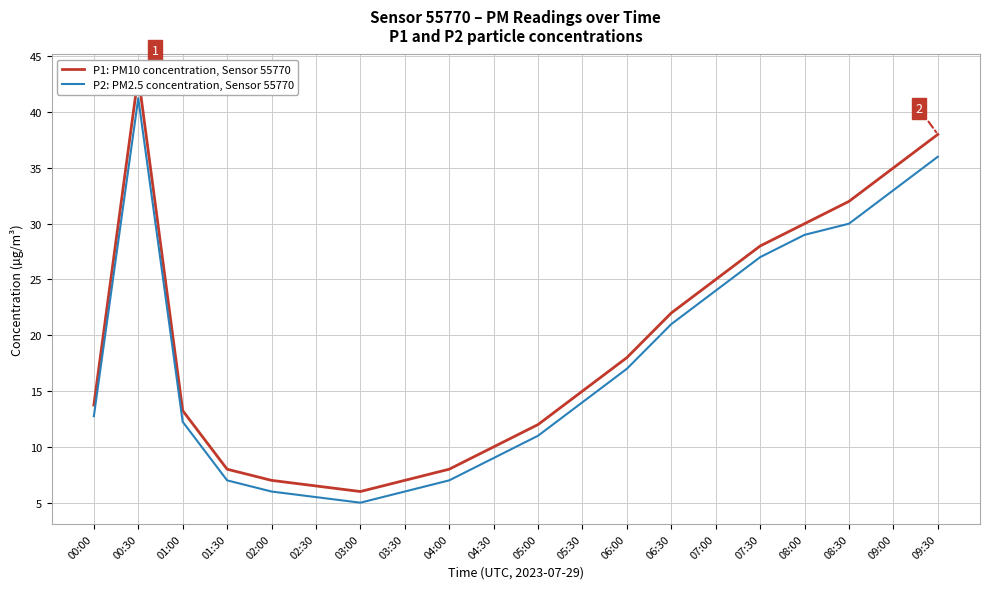

What is the difference between the maximum and minimum values in the P1: PM10 concentration, Sensor 55770 series?

37.2